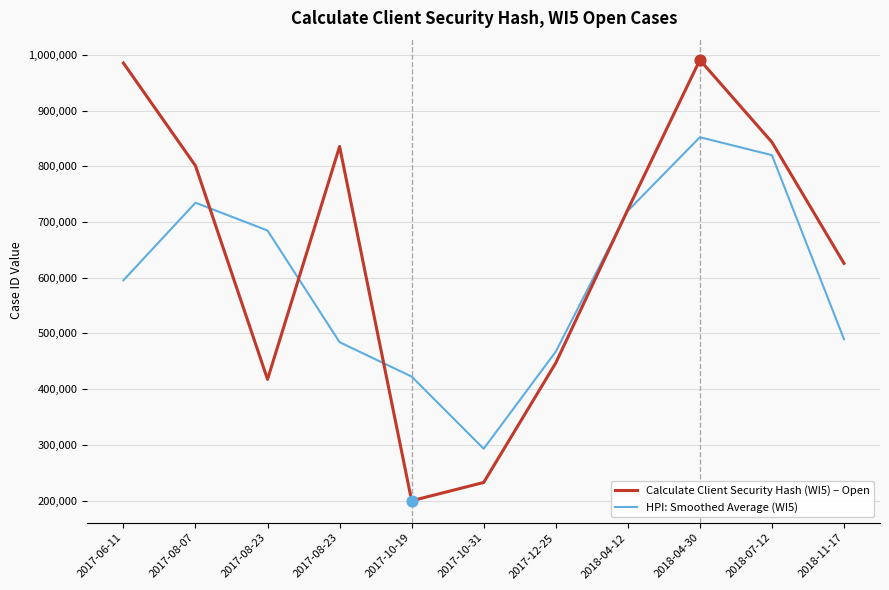

Is the value of Calculate Client Security Hash (WI5) – Open at 2017-10-31 greater than the value of HPI: Smoothed Average (WI5) at 2018-04-30?

No